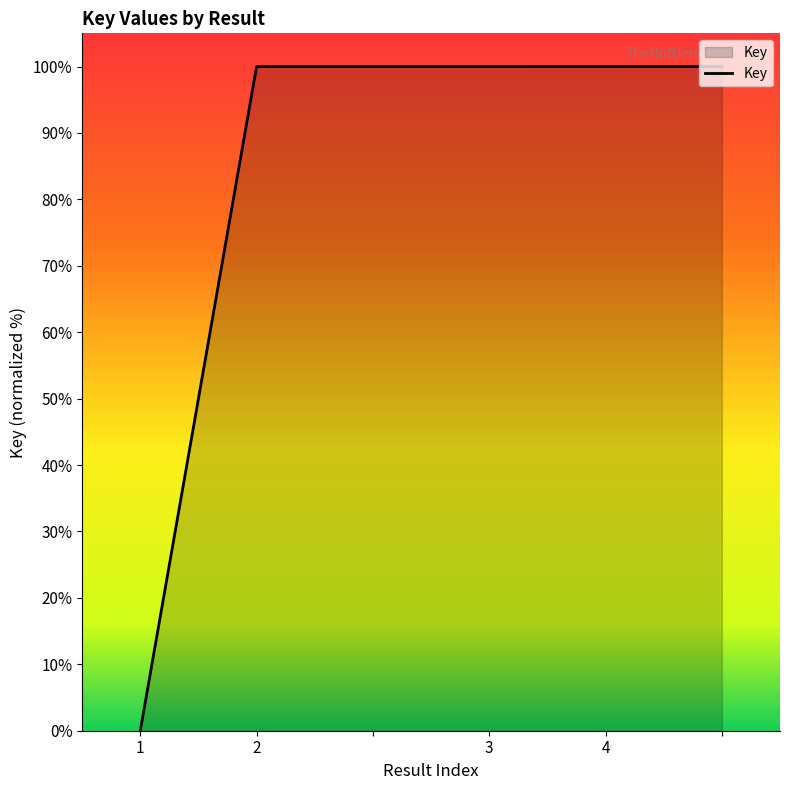

What is the average value?

83.3